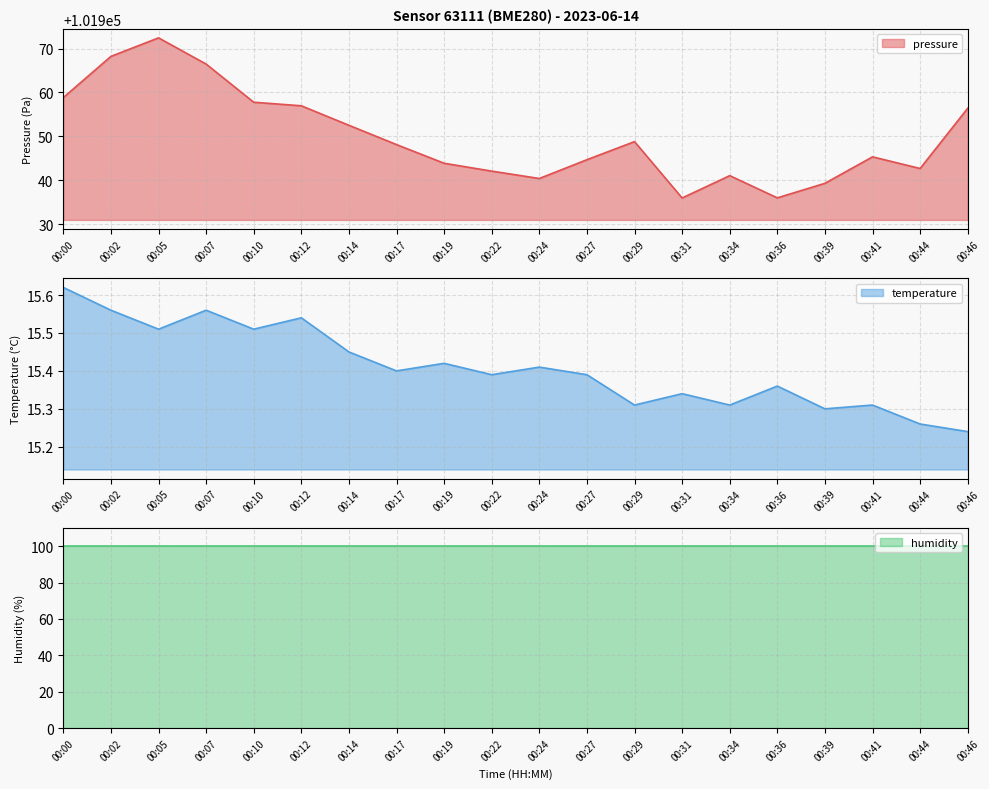

True or false: pressure has more than 0 interior local peaks.

True